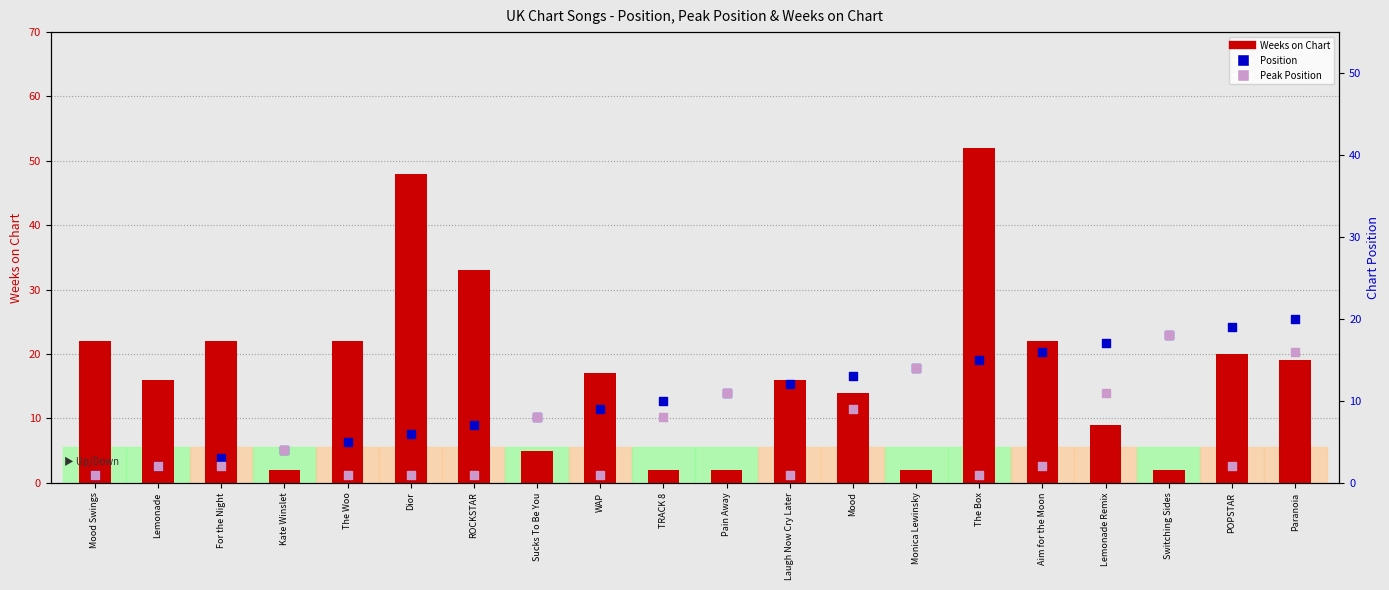

Which series has the largest Y range (max minus min)?

Weeks on Chart